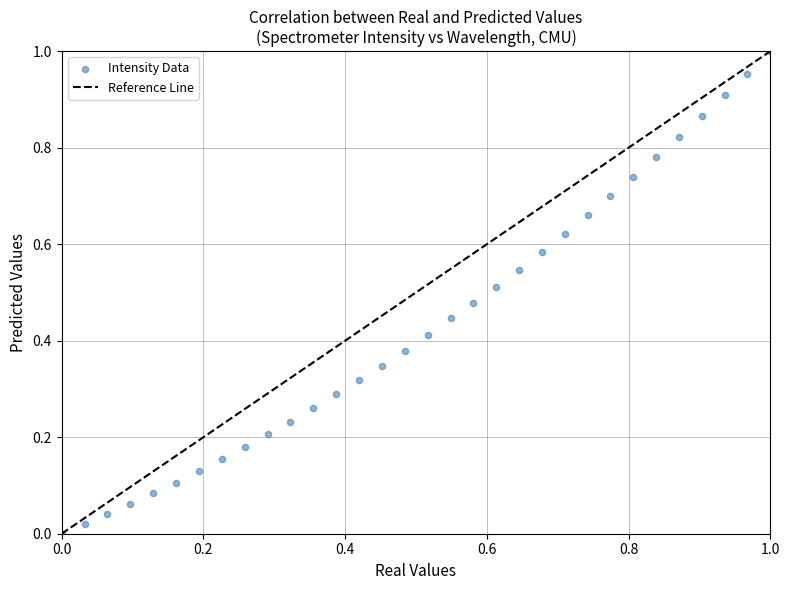

How many data points are displayed?

32